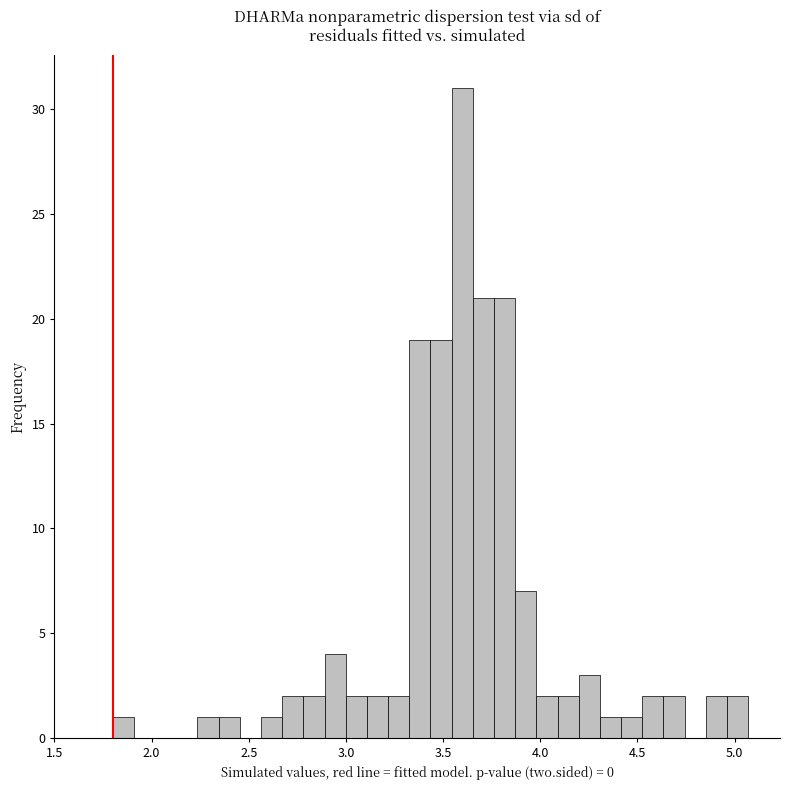

Read against the x-axis, roughly where is the centre of the tallest bar?

3.60